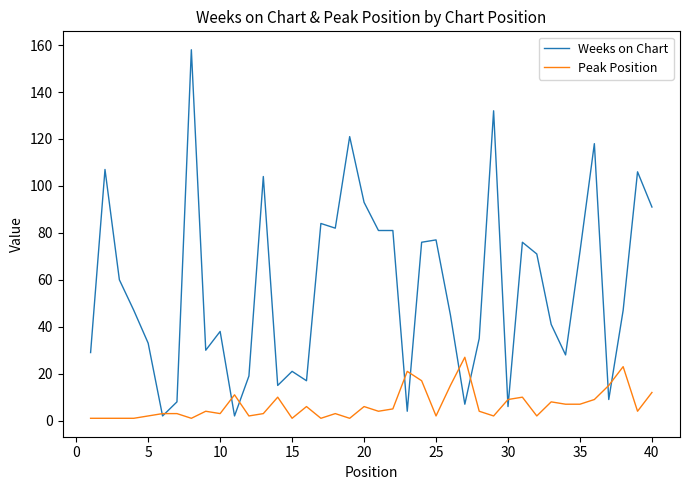

Which series has the largest total across all categories?

Weeks on Chart